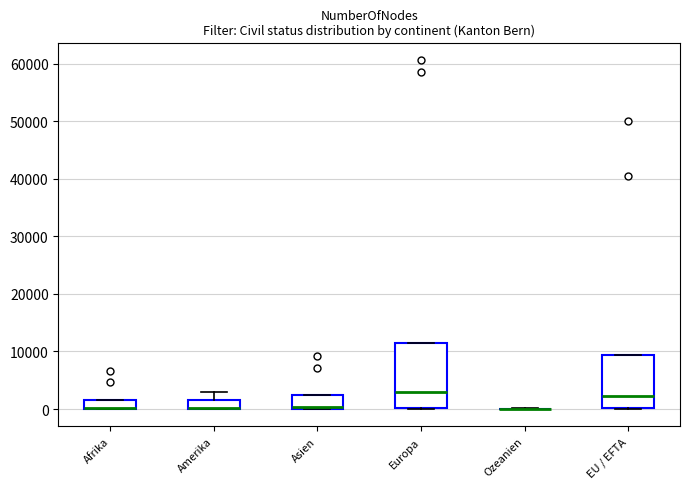

Comparing the boxes themselves (not the whiskers), which one is the tallest?

Europa